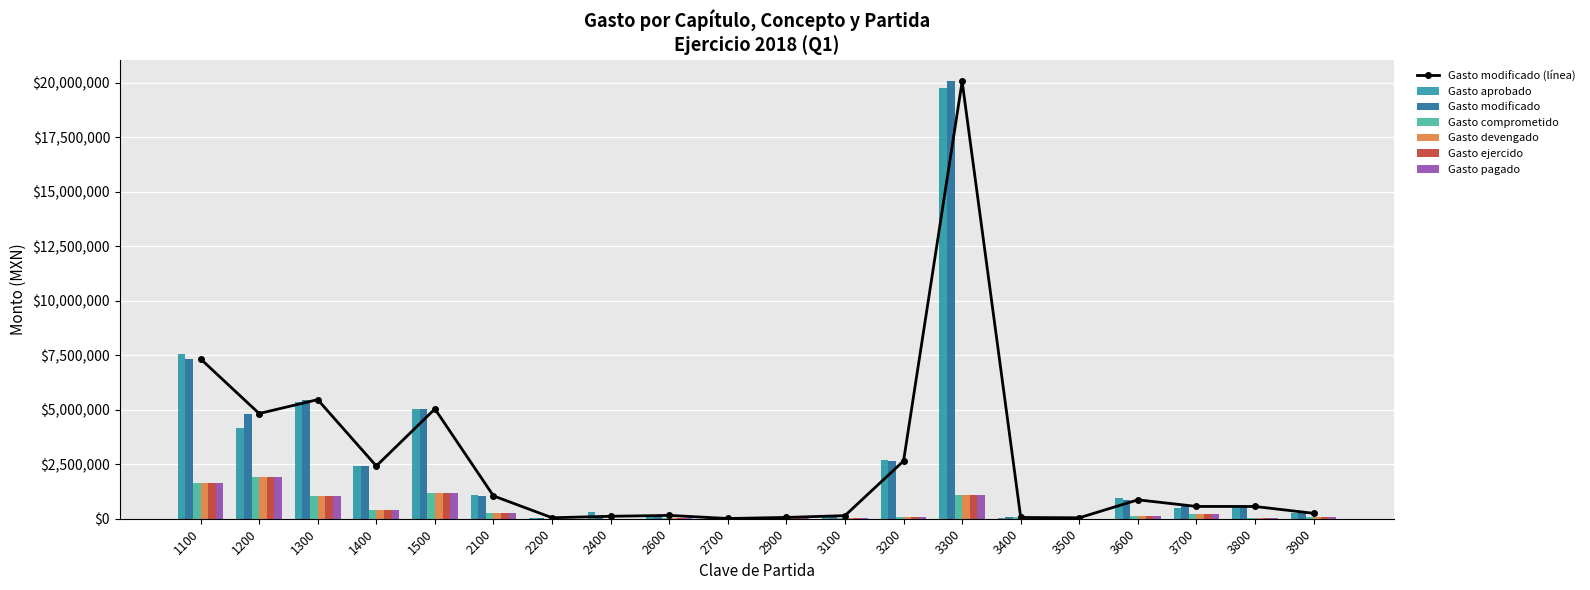

What is the difference between the Gasto modificado values at 1100 and 3200?

4683059